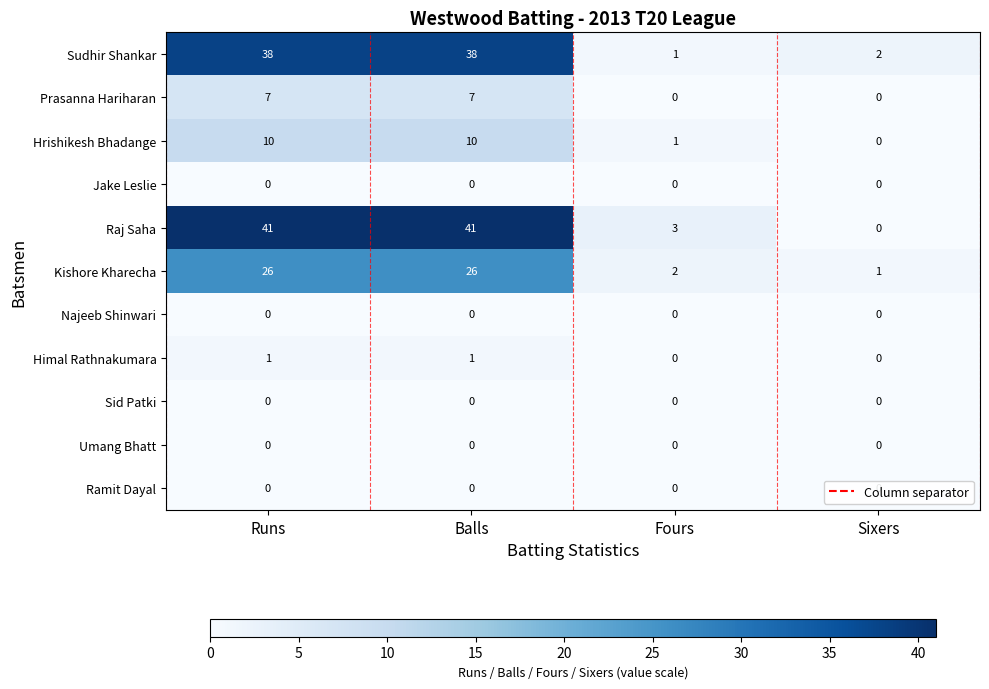

What is the total value across all series at Fours?

7